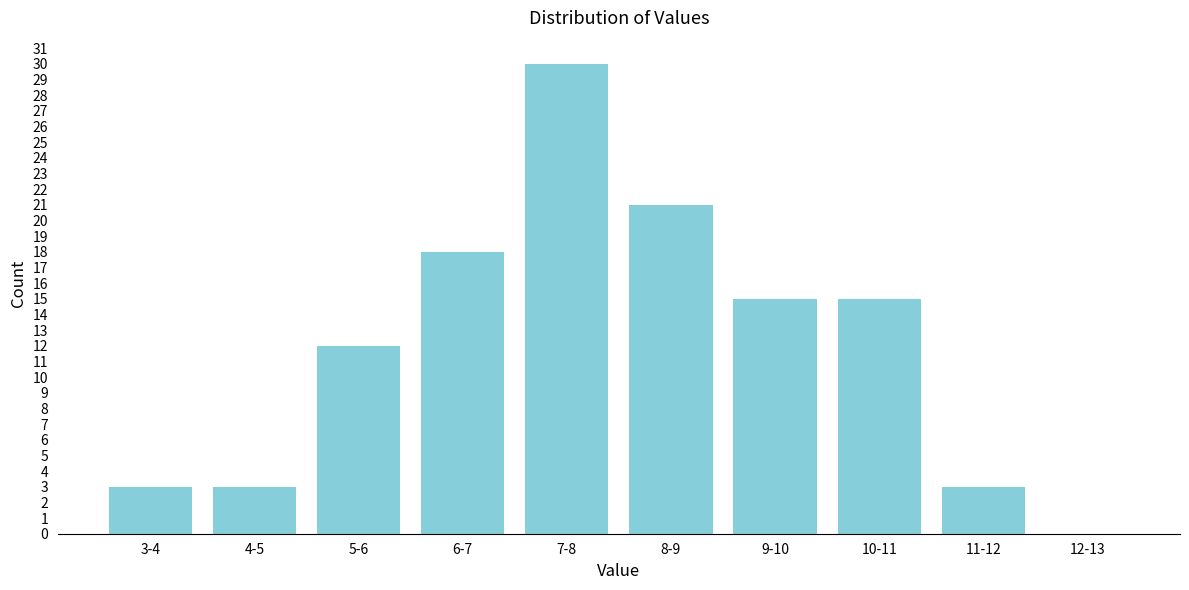

Reading left to right, transcribe all the data shown in this chart.

3-4=3	4-5=3	5-6=12	6-7=18	7-8=30	8-9=21	9-10=15	10-11=15	11-12=3	12-13=0